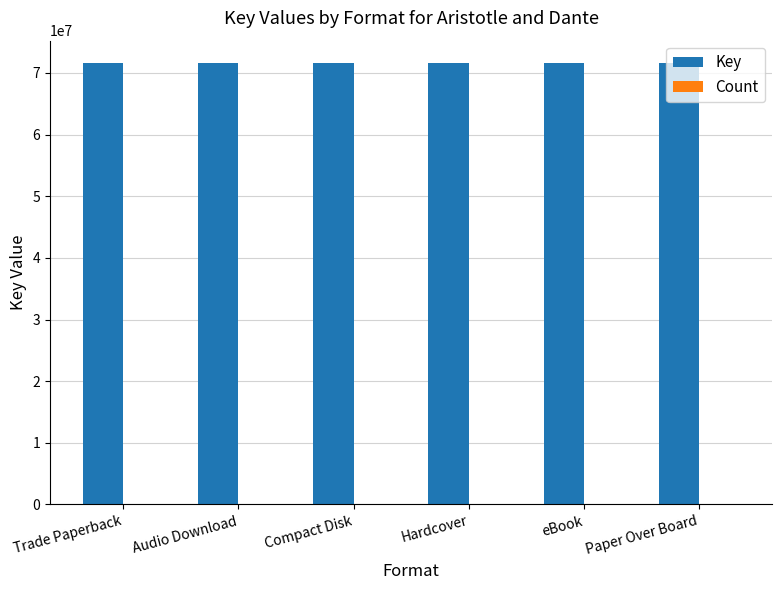

What is the maximum value for Key?

71644241